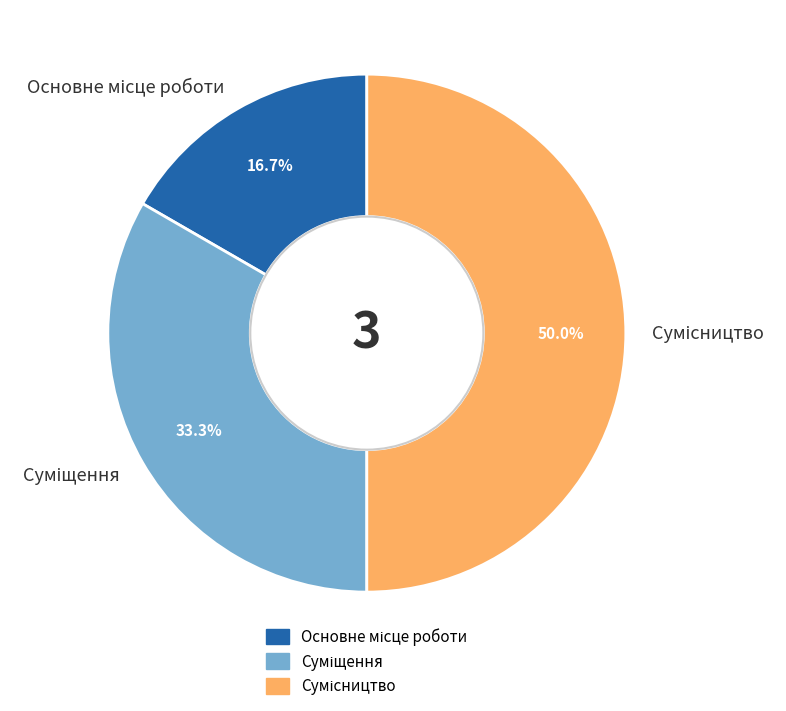

What is the smallest slice in the pie chart?

Основне місце роботи